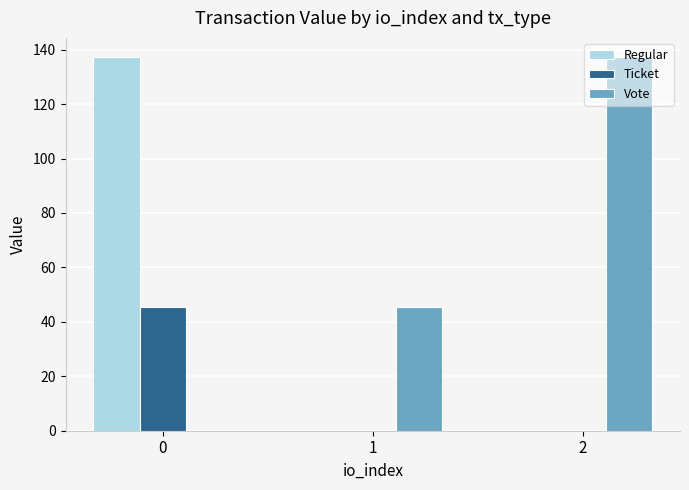

Reading left to right, list all the values displayed in this chart.

Regular: 137.5	0.0	0.0
Ticket: 45.4	0.0	0.0
Vote: 0.0	45.4	137.5